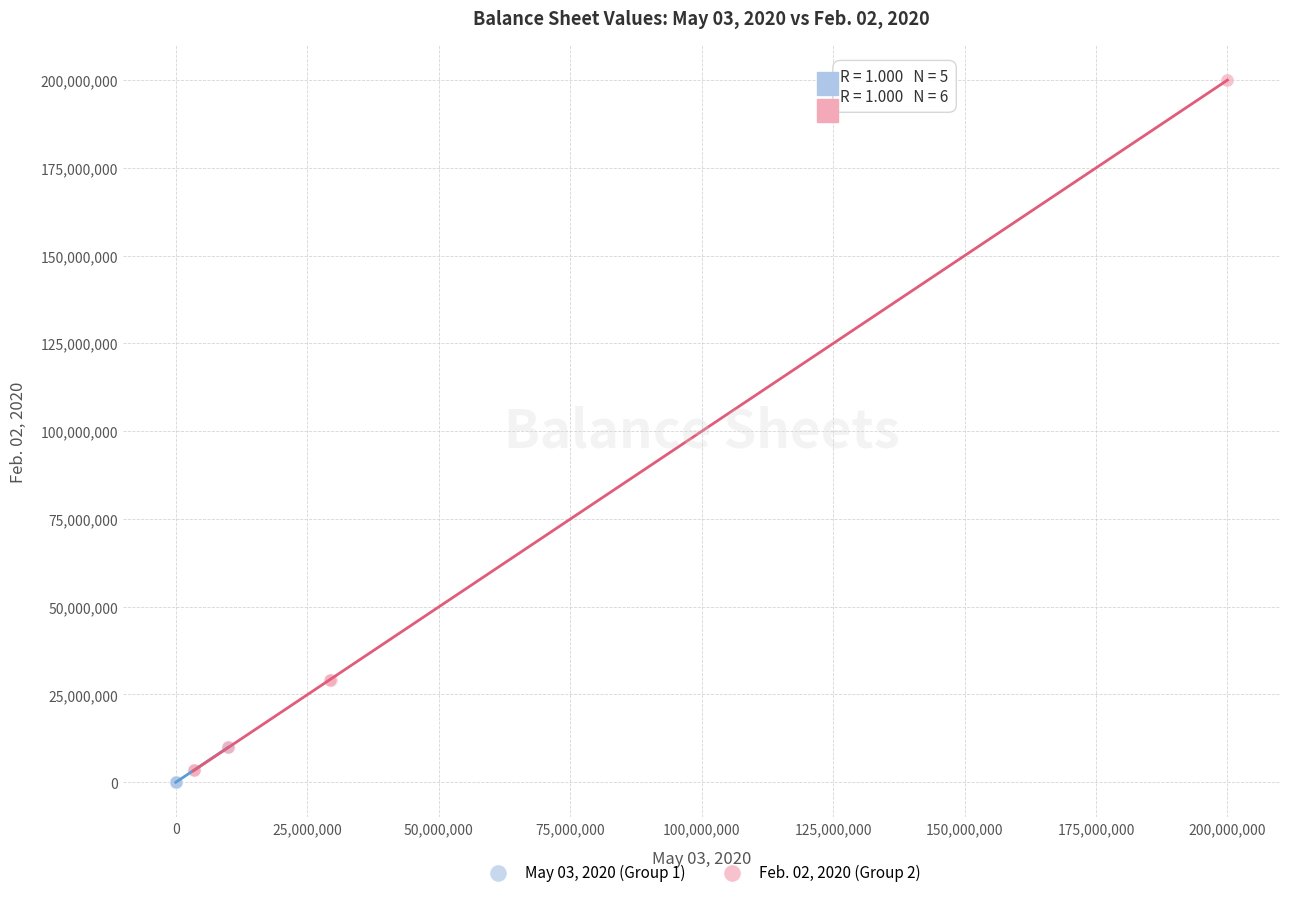

Which series has the widest spread of Y values?

Feb. 02, 2020 (Group 2)